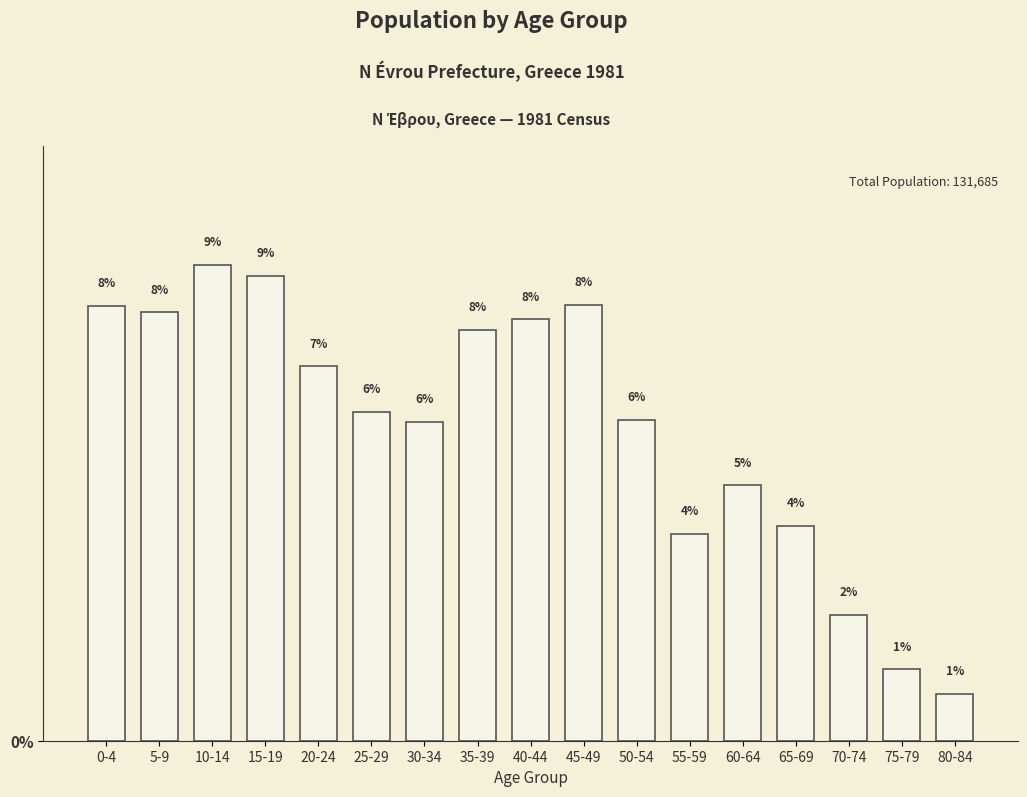

What is the greatest value displayed?

8.9